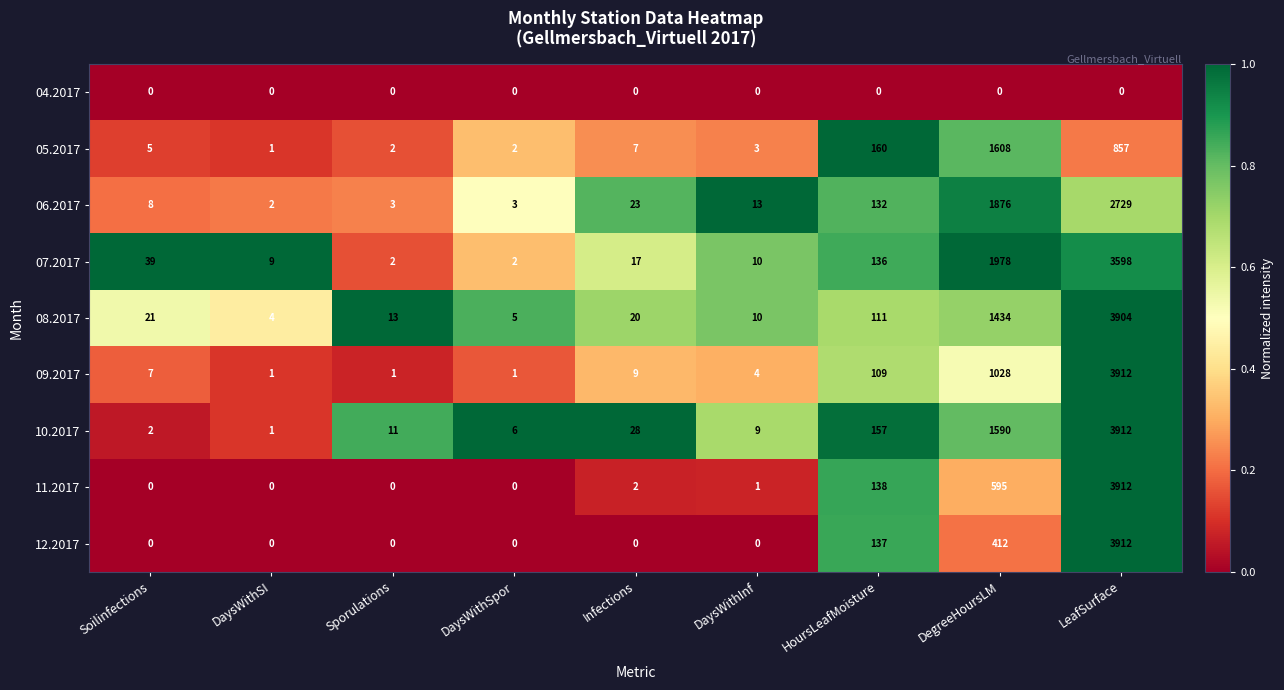

What is the spread (max minus min) of values at LeafSurface?

3912